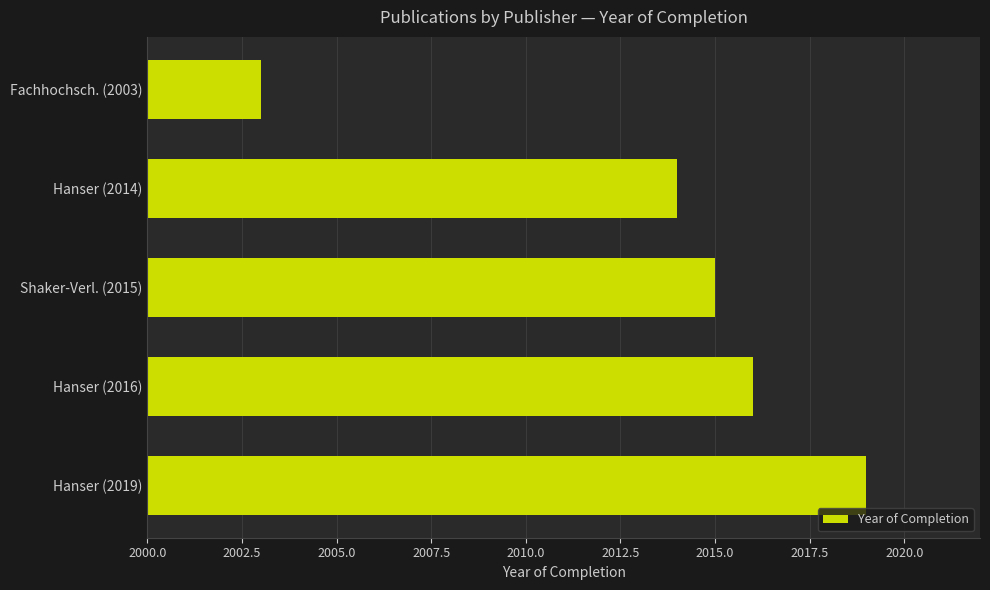

What is the greatest value displayed?

2019